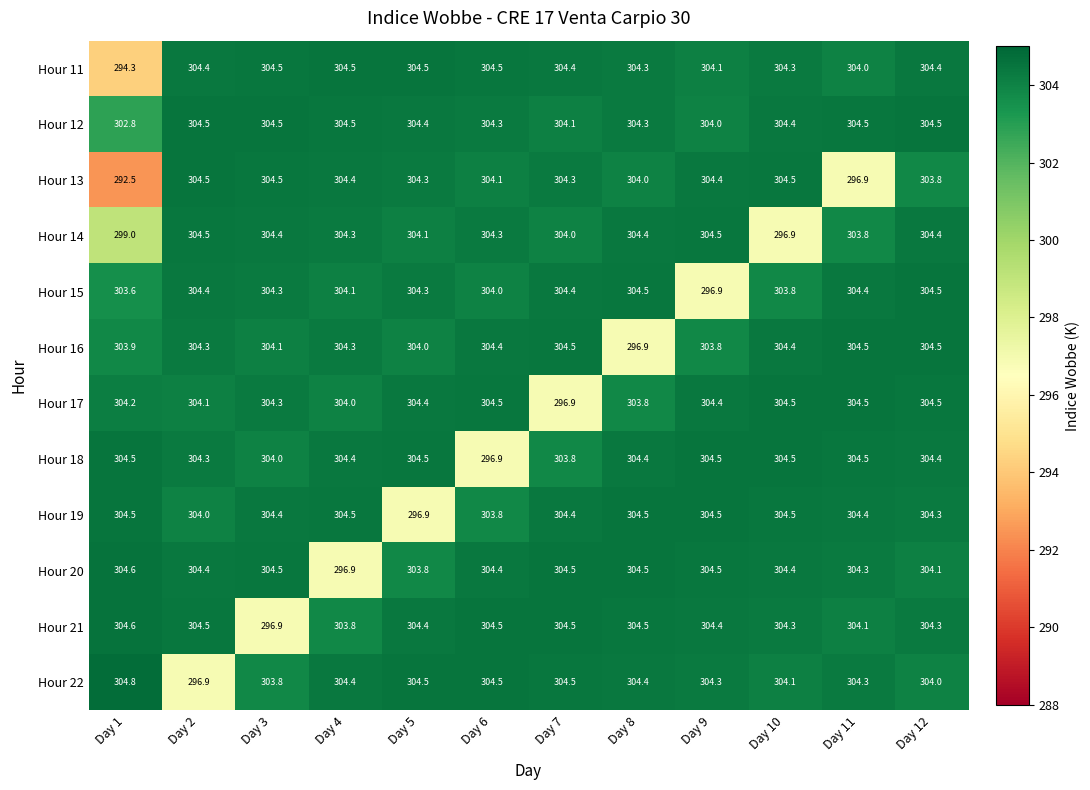

What is the maximum value for Hour 14?

304.5